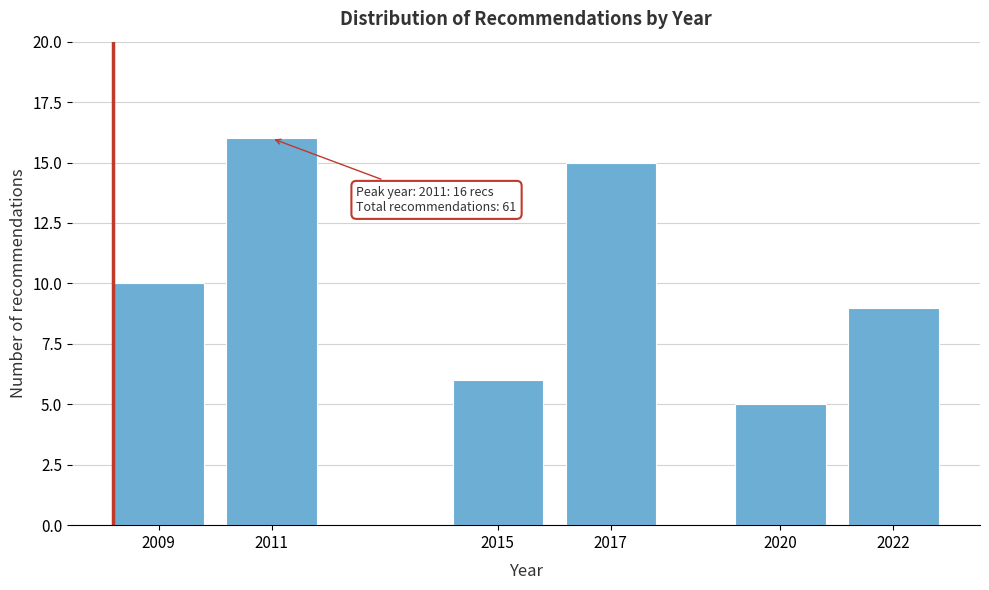

Reading left to right, list all the values displayed in this chart.

10	16	6	15	5	9